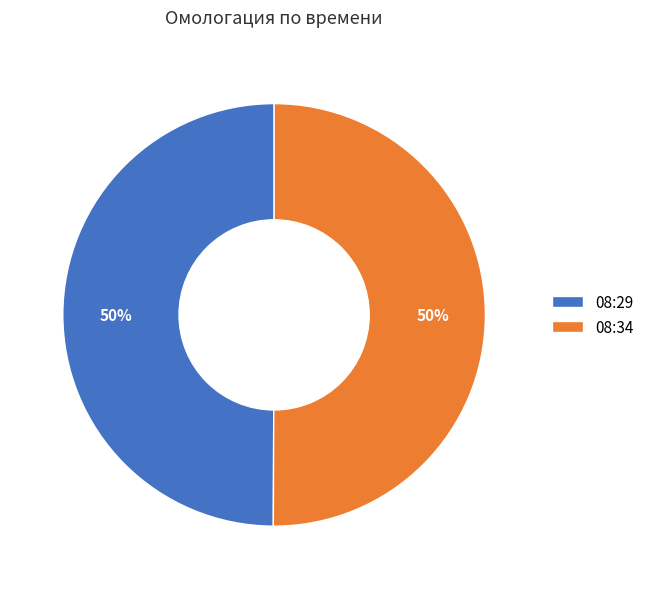

True or false: 08:34 accounts for 56% of the total.

False